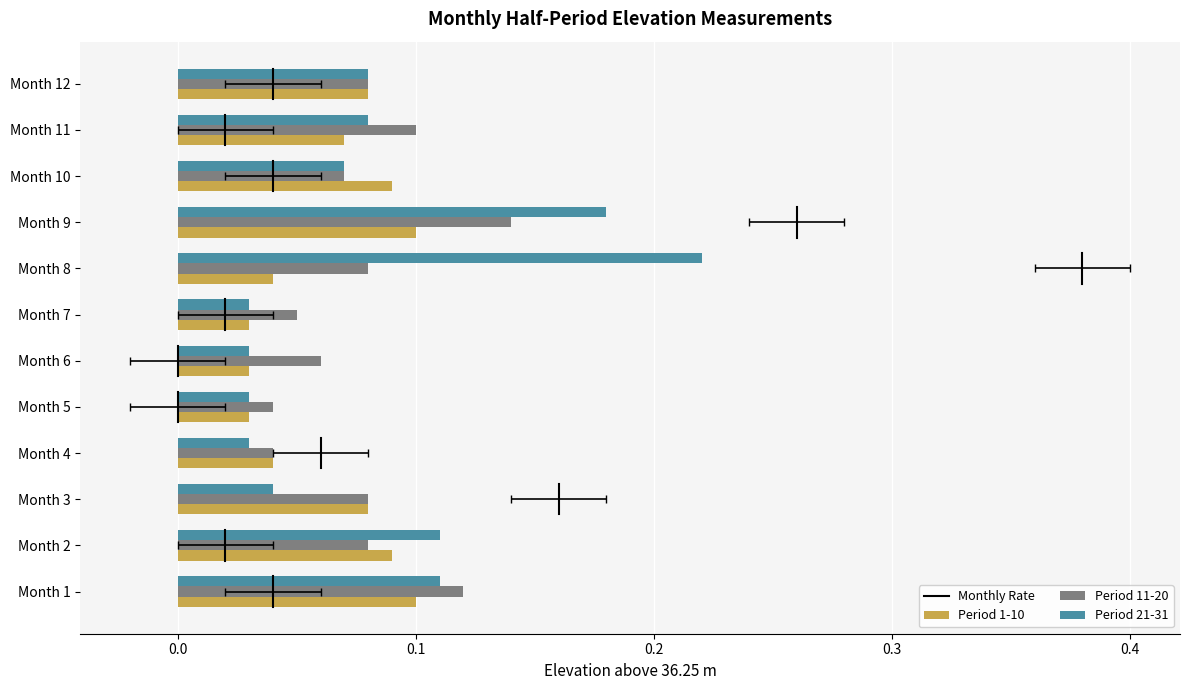

Does the chart contain any negative values?

No